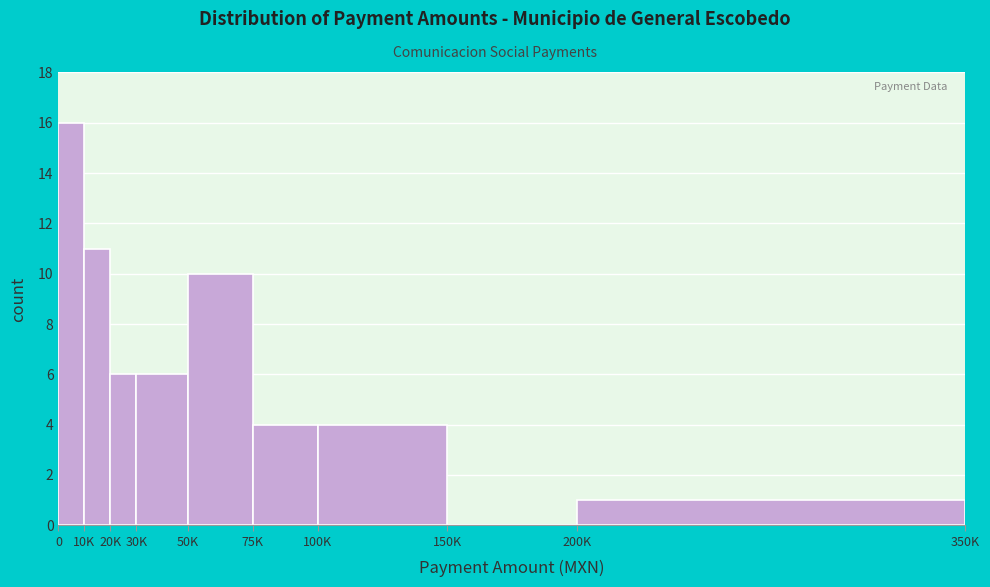

Reading left to right, extract all data points from this chart.

0=16	10K=11	20K=6	30K=6	50K=10	75K=4	100K=4	150K=0	200K=1